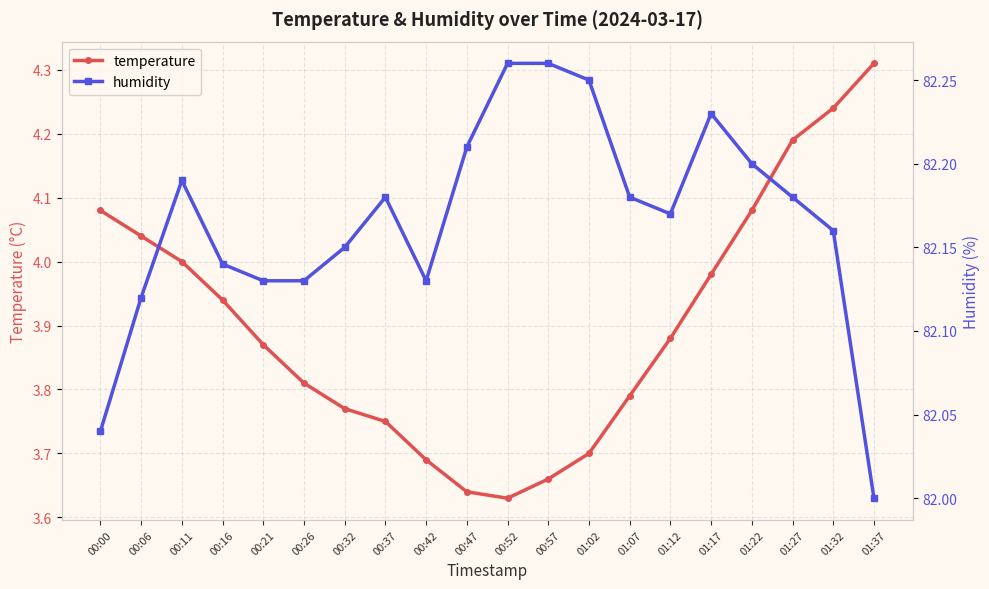

True or false: humidity has more than 1 points higher than both neighbors.

True